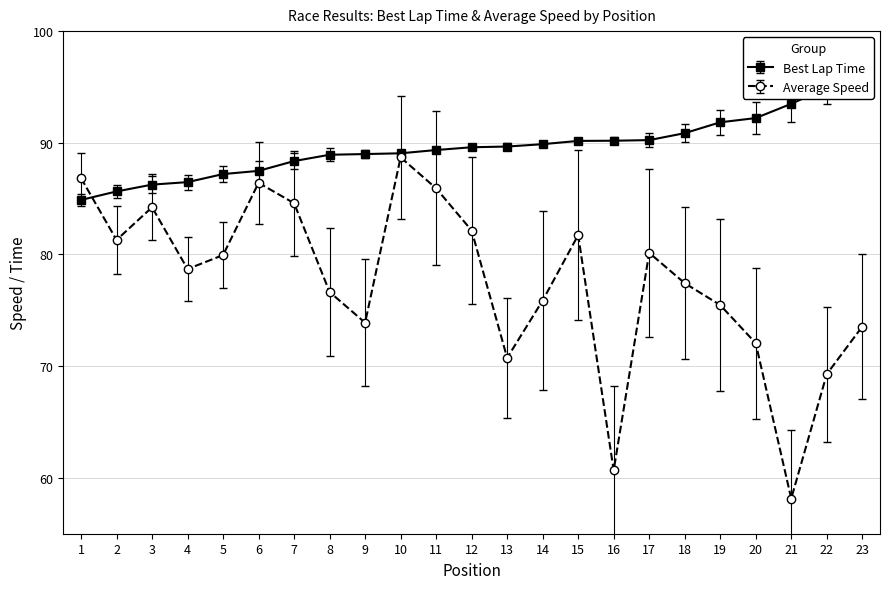

How many data points in Best Lap Time are less than 89?

9